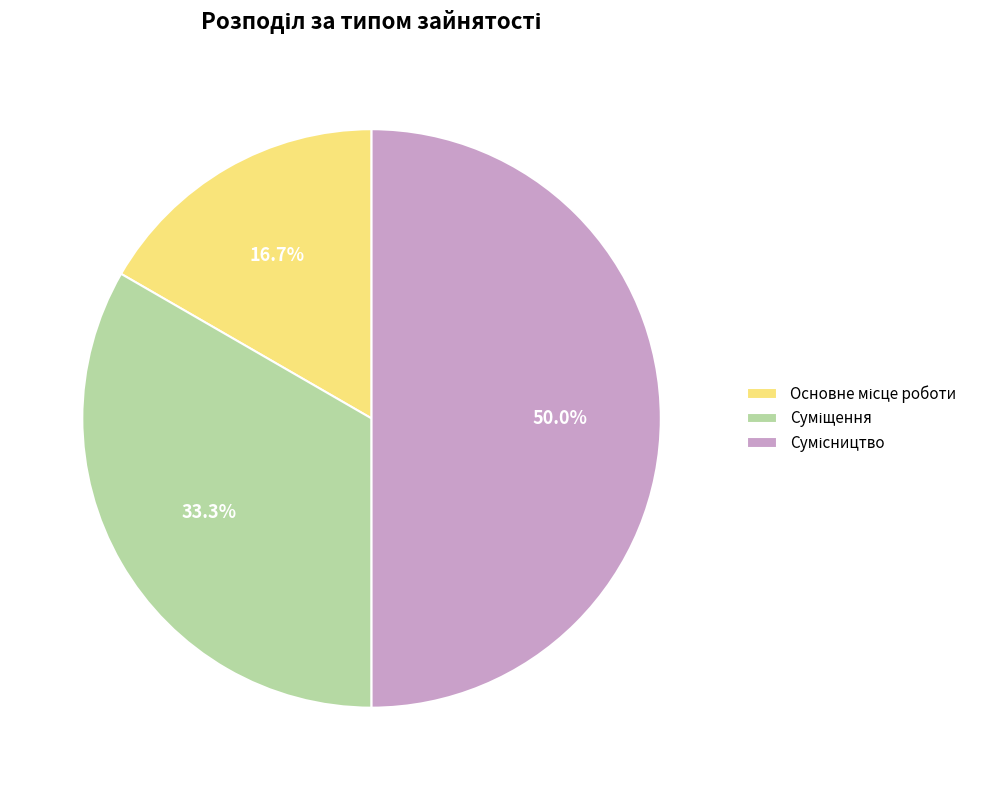

How many slices are in this pie chart?

3